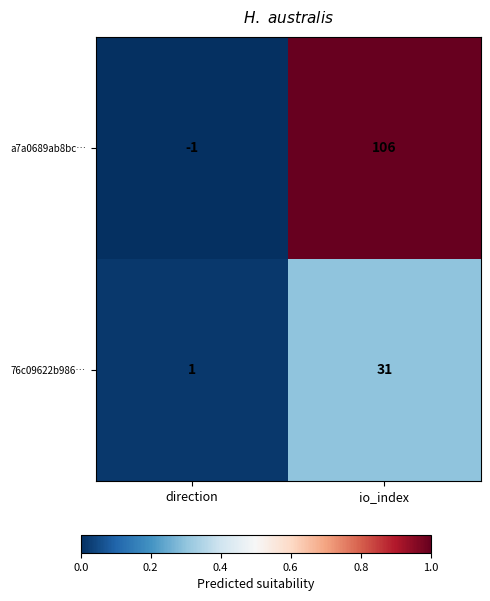

Reading right to left, what are all the values shown in this chart?

a7a0689ab8bc…: io_index=106	direction=-1
76c09622b986…: io_index=31	direction=1